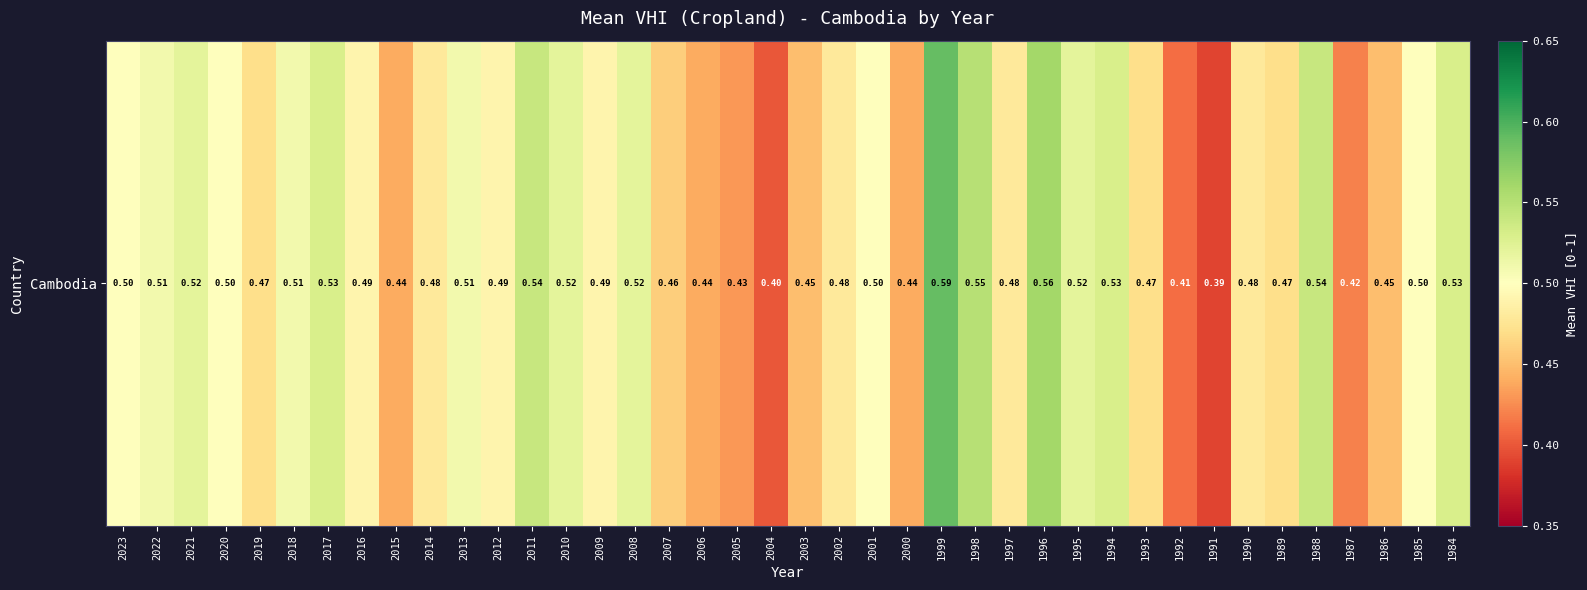

List the labels in order of value, largest first.

1999, 1996, 1998, 2011, 1988, 2017, 1994, 1984, 2021, 2010, 2008, 1995, 2022, 2018, 2013, 2023, 2020, 2001, 1985, 2016, 2012, 2009, 2014, 2002, 1997, 1990, 2019, 1993, 1989, 2007, 2003, 1986, 2015, 2006, 2000, 2005, 1987, 1992, 2004, 1991